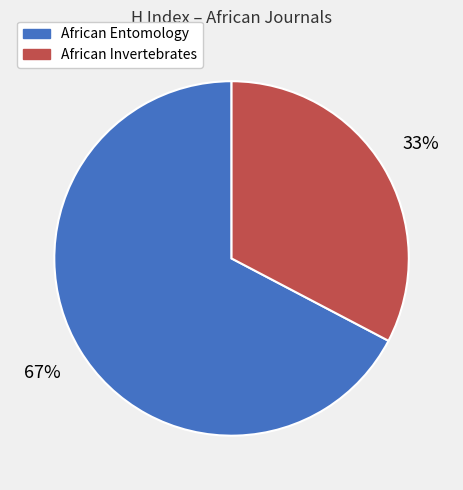

How many segments does this pie chart have?

2